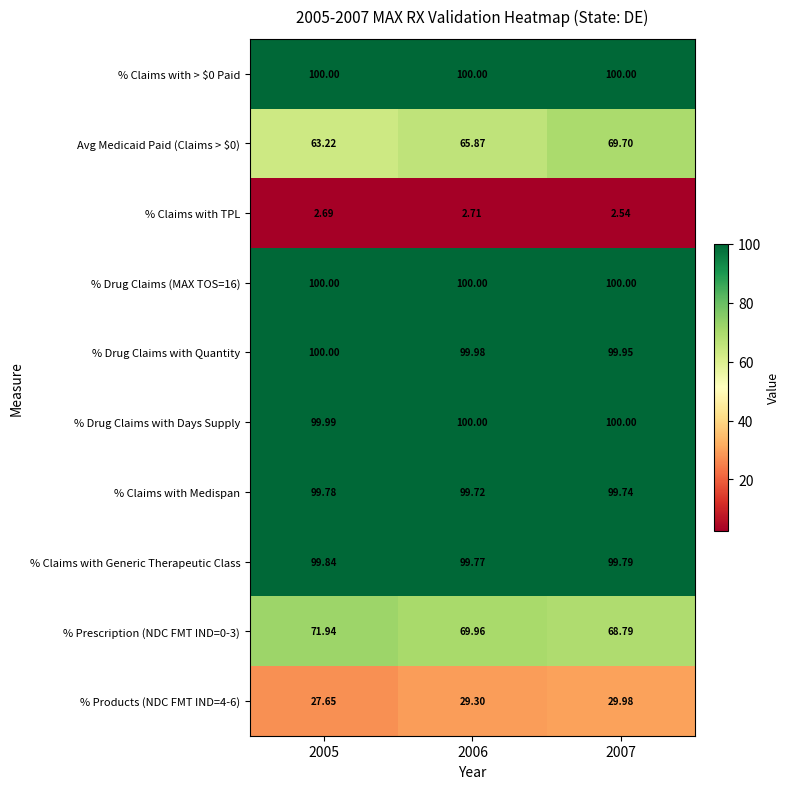

Is the value of % Claims with Generic Therapeutic Class at 2007 greater than the value of Avg Medicaid Paid (Claims > $0) at 2007?

Yes